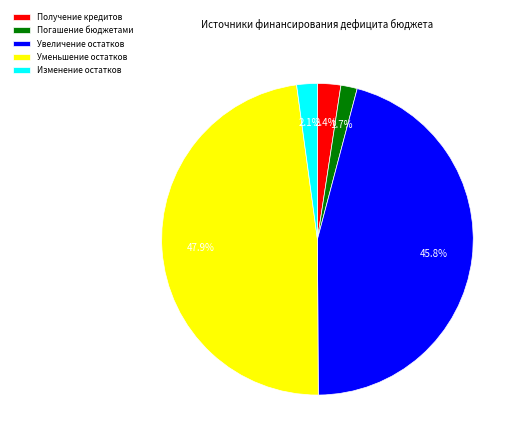

What is the ratio of the value at Изменение остатков to the value at Получение кредитов?

0.9